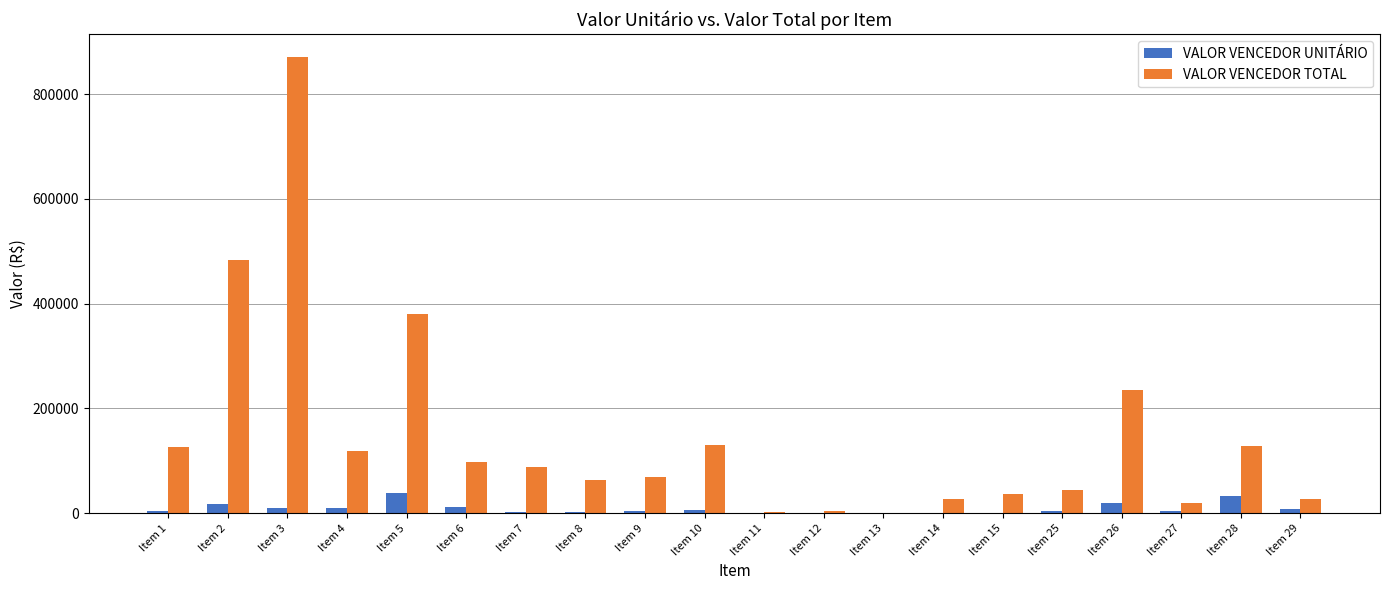

Which series has the largest total across all categories?

VALOR VENCEDOR TOTAL